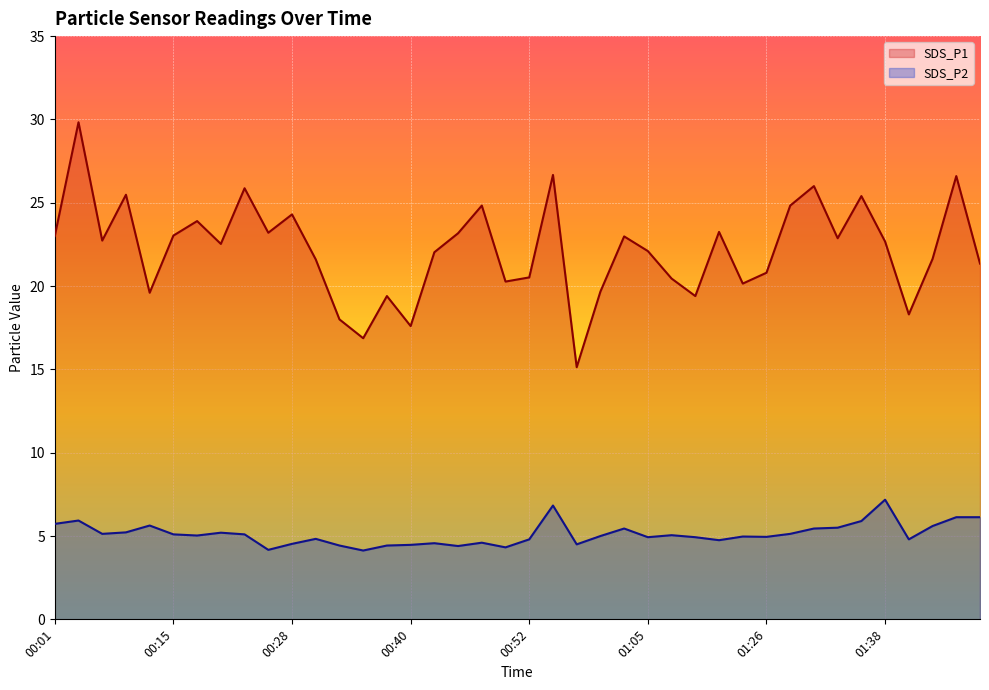

What is the difference between the highest and lowest values at 01:12?

18.5